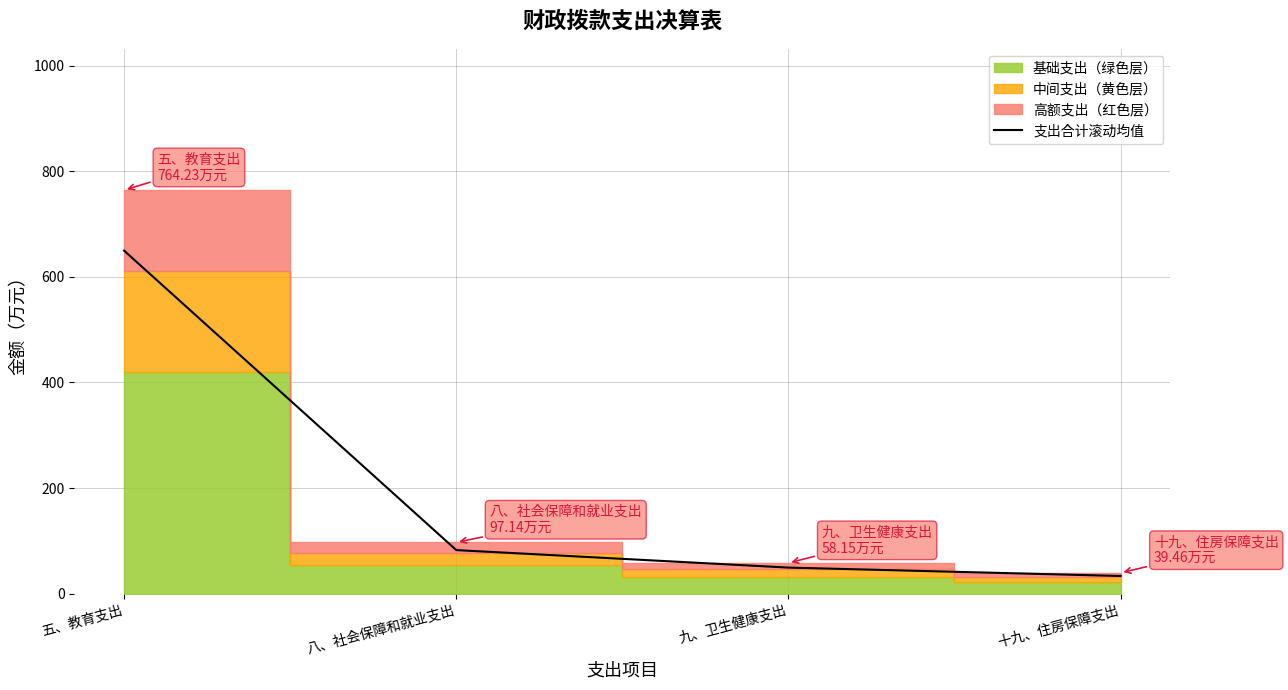

How many values in the 支出合计滚动均值 series are below 82?

2